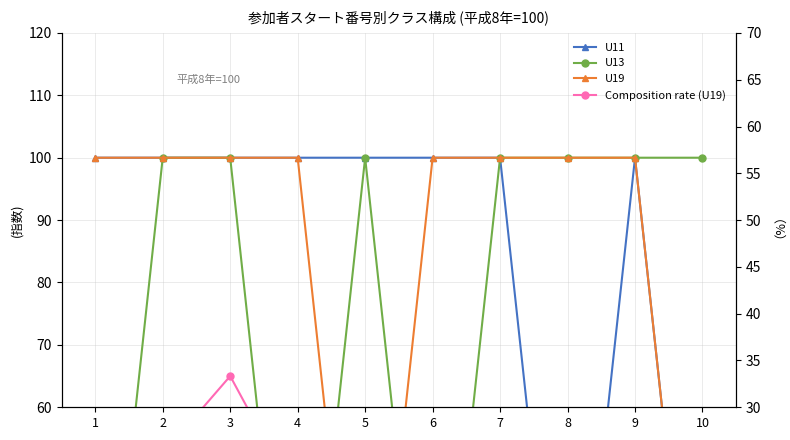

Which has a higher value, 7 or 9?

7